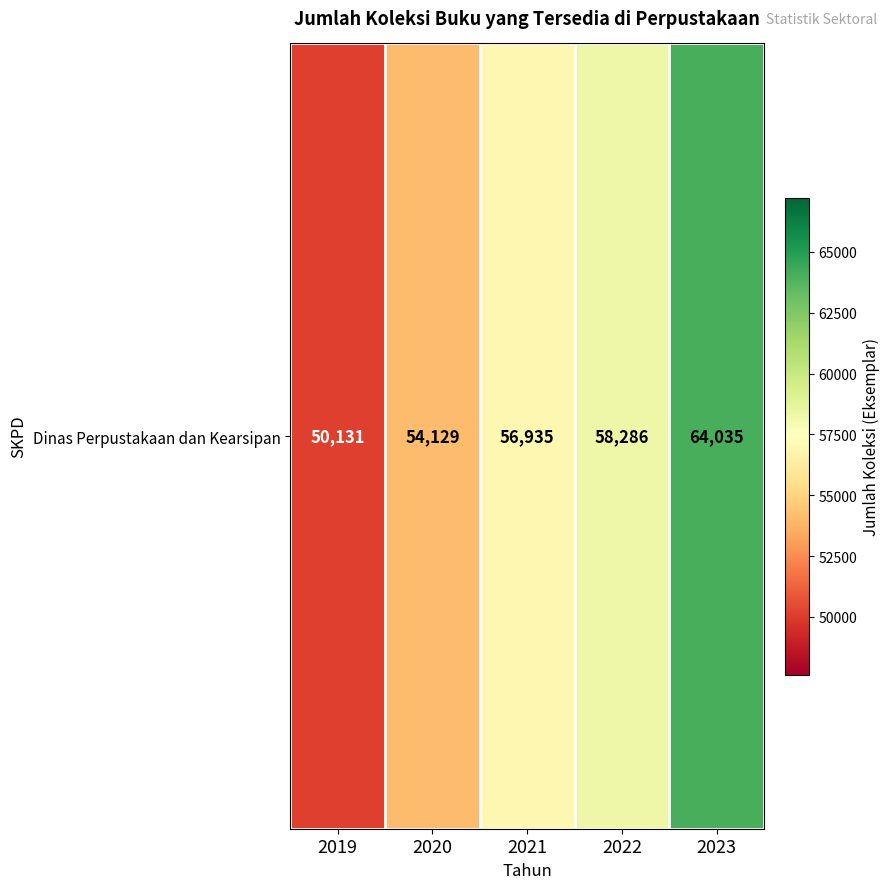

The chart shows a value of 50131 at 2019. True or false?

True